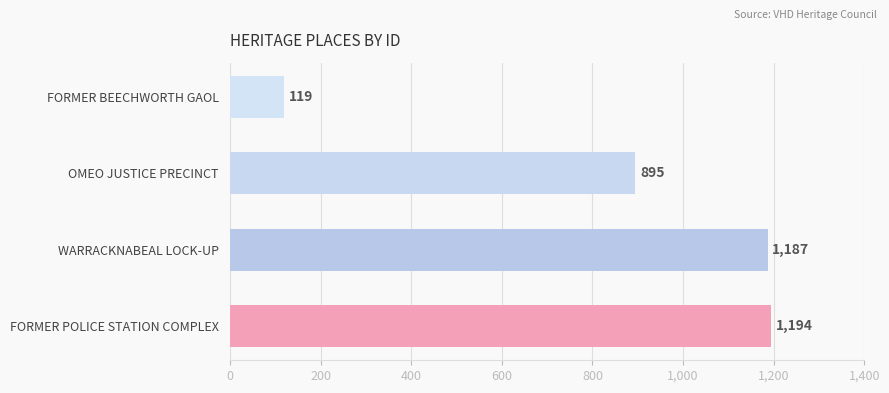

How many categories are shown in the chart?

4